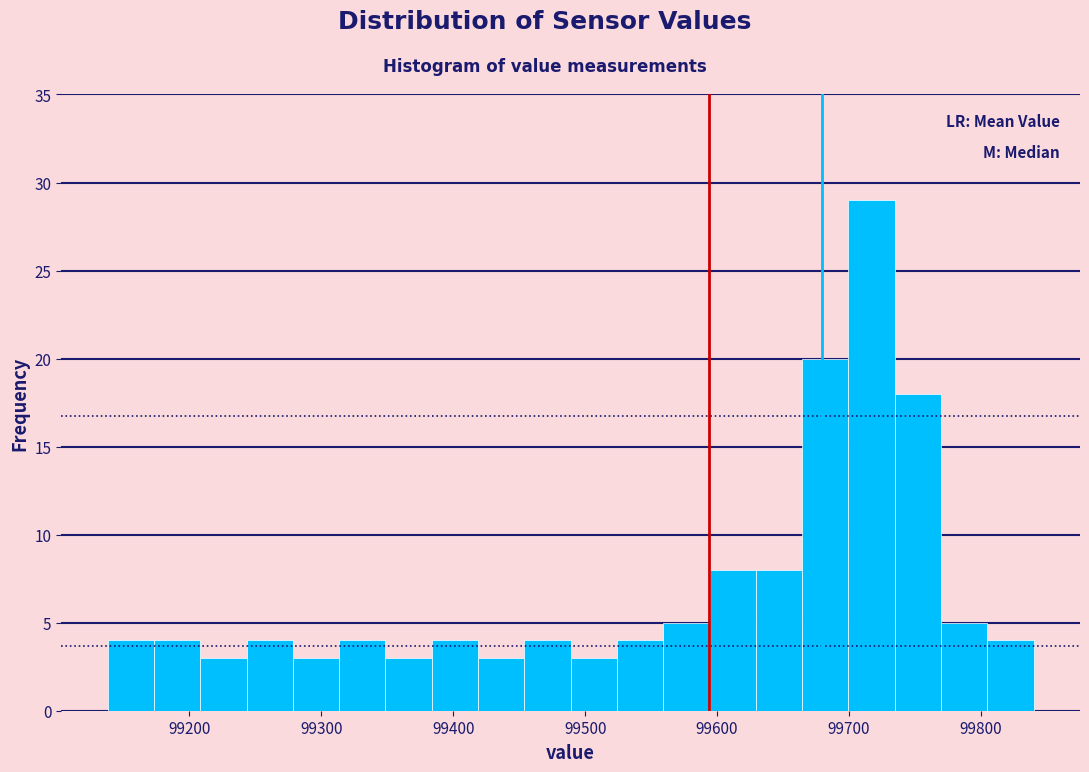

Read against the x-axis, roughly where is the centre of the tallest bar?

99720